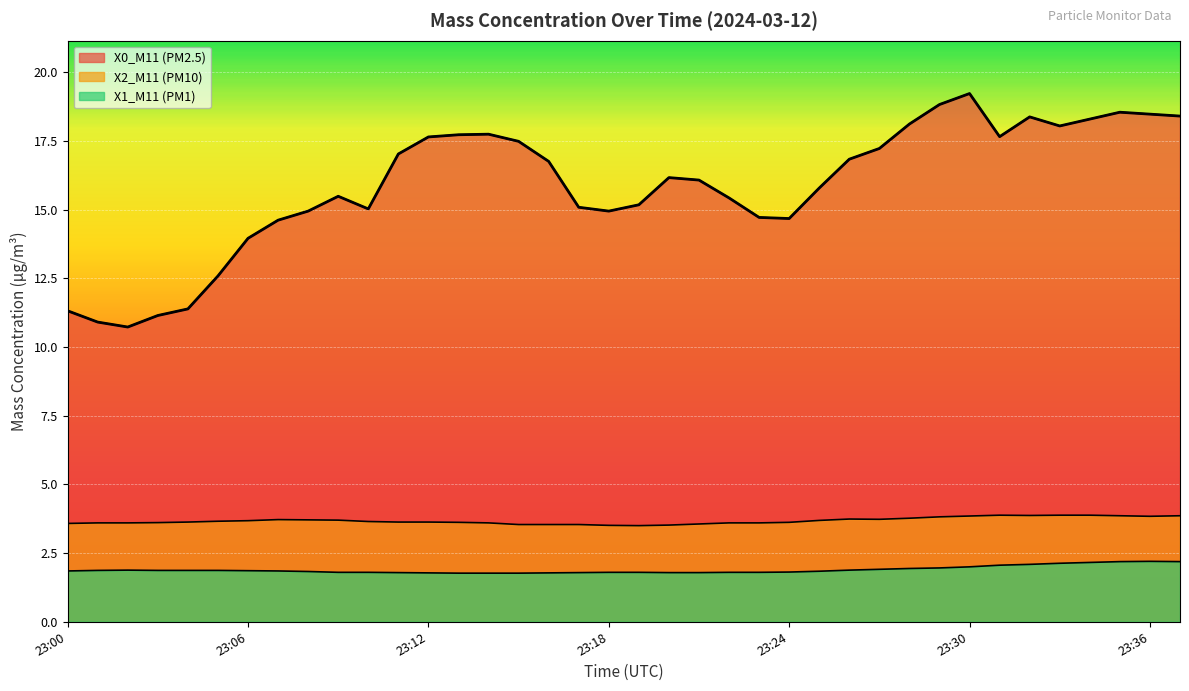

What is the approximate value of X1_M11 (PM1) at 23:15?

1.8